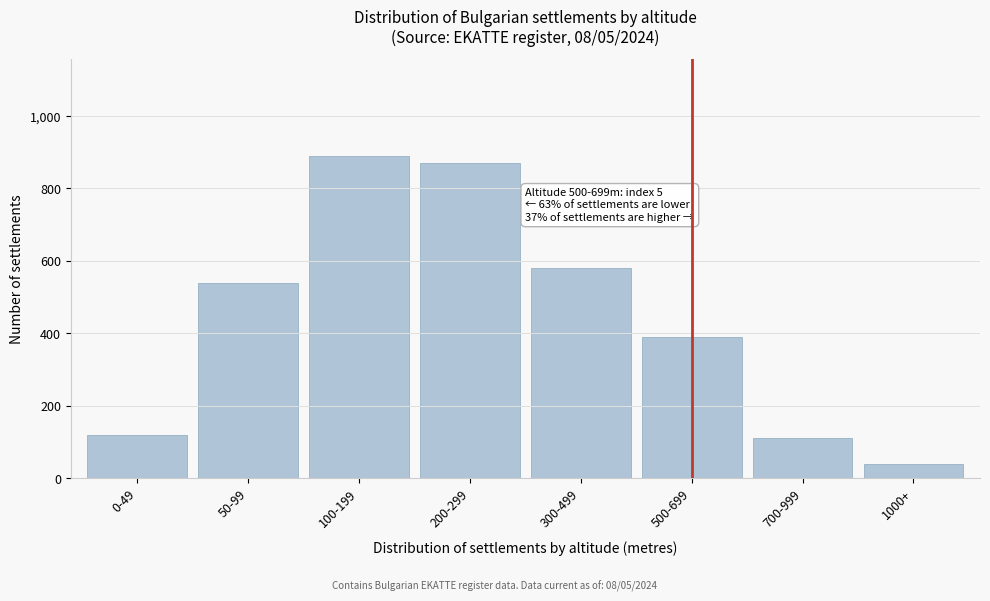

Reading left to right, extract all data points from this chart.

120	540	890	870	580	390	110	40